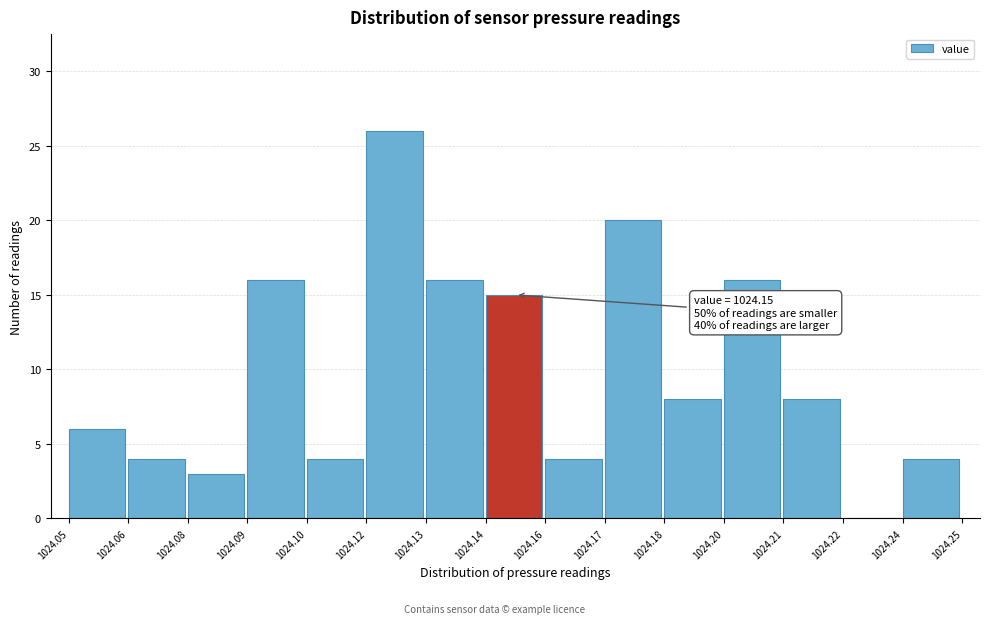

Reading left to right, list all the values displayed in this chart.

1024.05=6	1024.06=4	1024.08=3	1024.09=16	1024.10=4	1024.12=26	1024.13=16	1024.14=15	1024.16=4	1024.17=20	1024.18=8	1024.20=16	1024.21=8	1024.22=0	1024.24=4